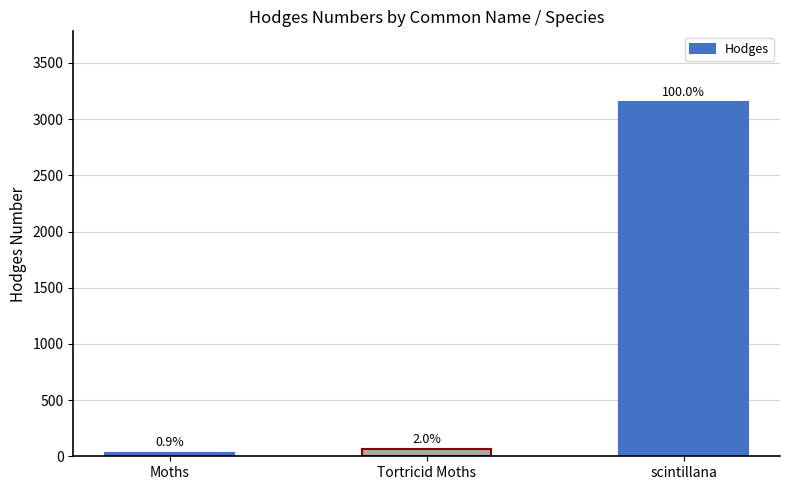

What position from the left is scintillana?

3